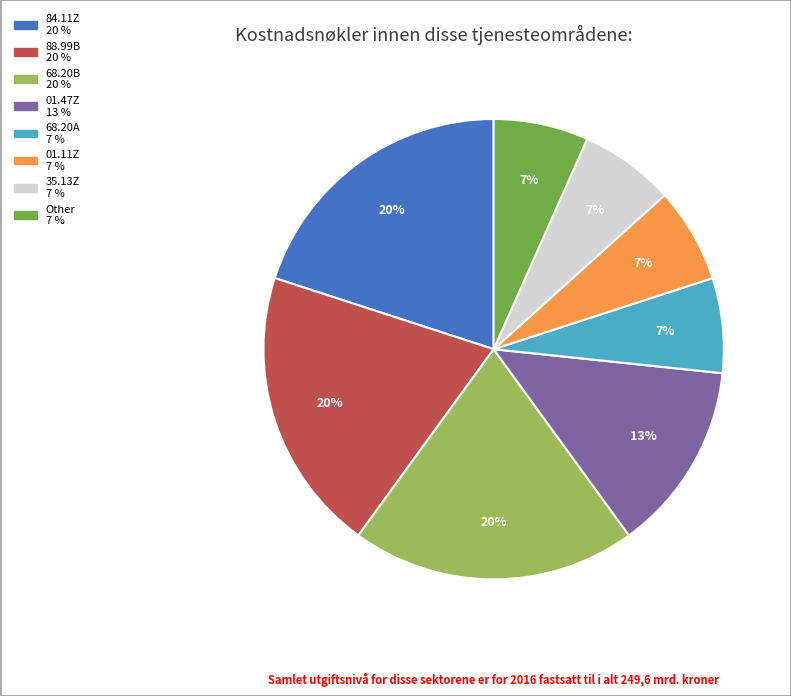

To the nearest percent, what is the difference between the largest and smallest slice percentages?

13%